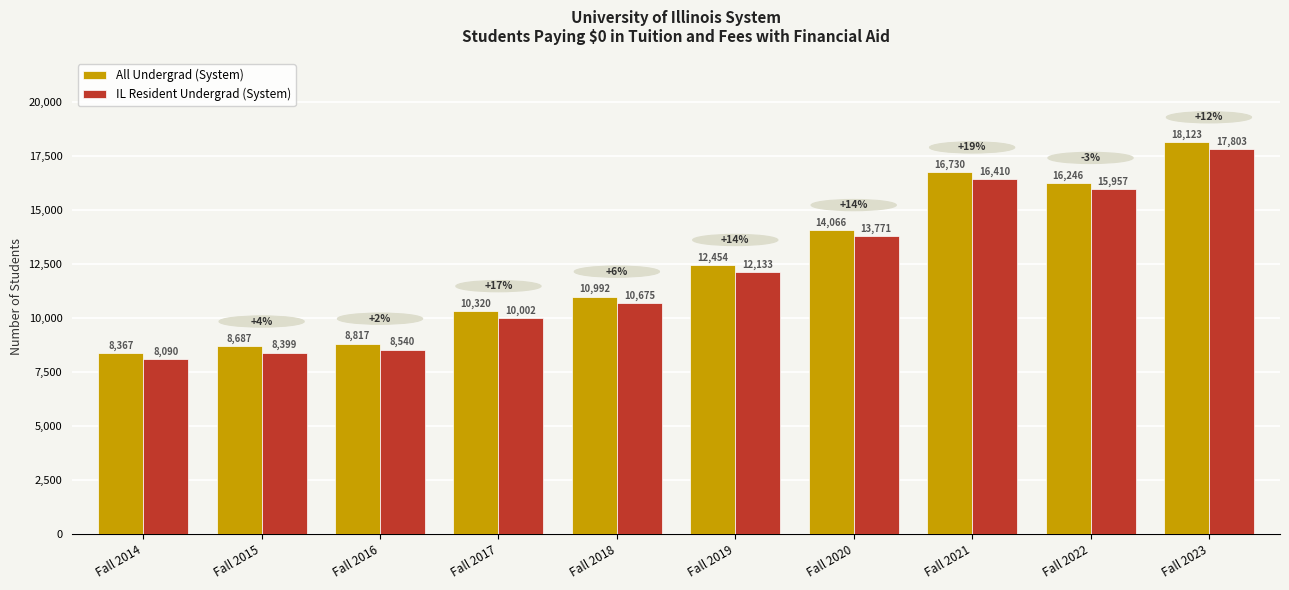

Count the number of data series in this chart.

2